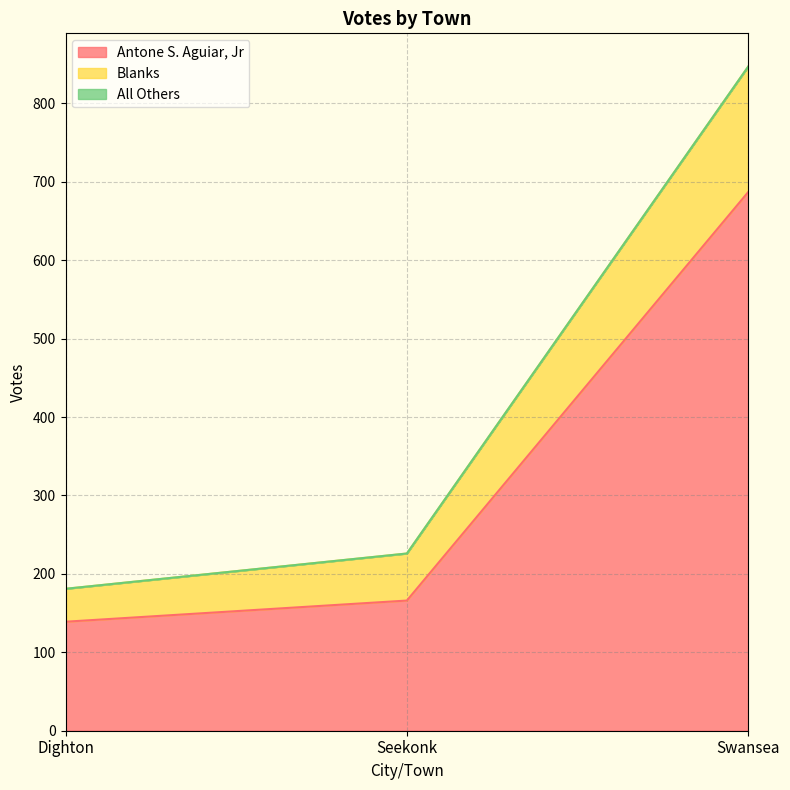

At which label is Antone S. Aguiar, Jr closest to 413?

Seekonk